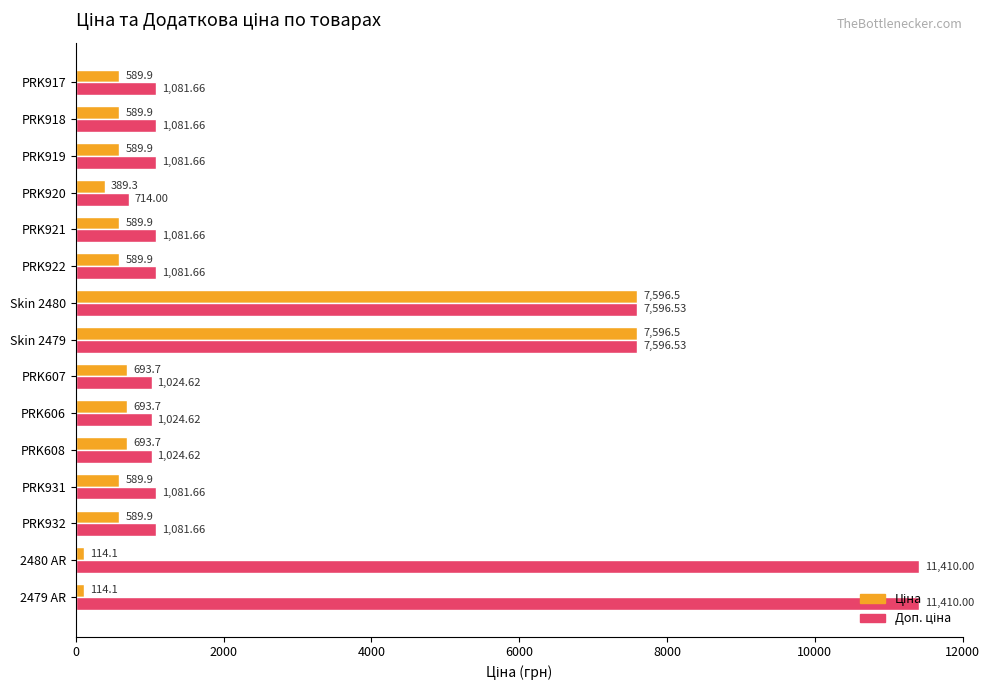

What is the difference between the highest and lowest values at 2479 AR?

11295.9